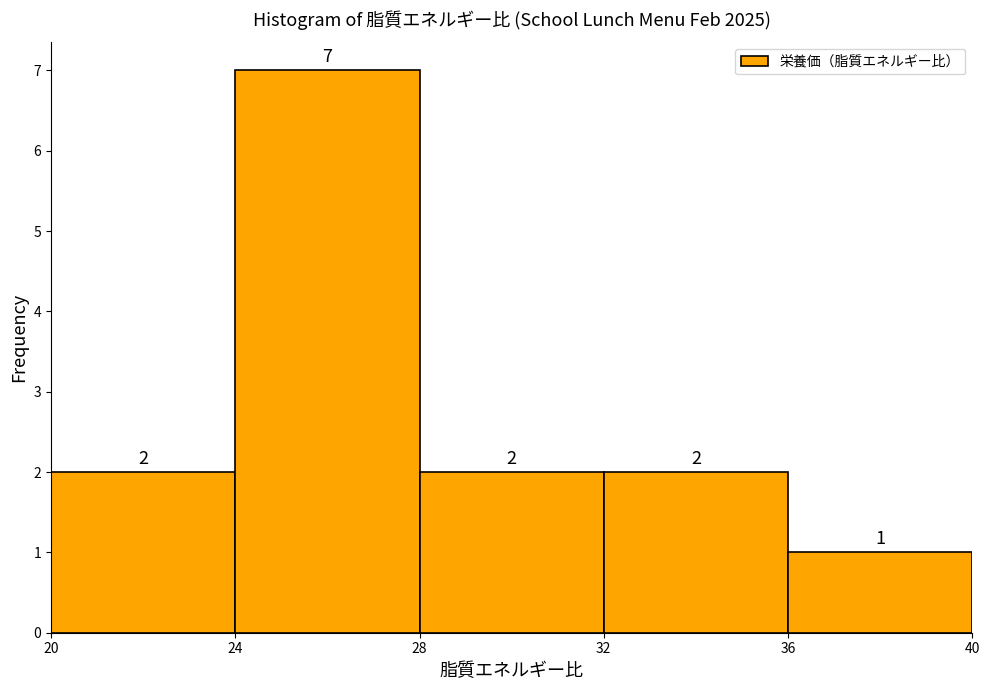

Reading left to right, transcribe this chart: for each bar, give the range it covers on the x-axis and its height.

20 to 24: 2
24 to 28: 7
28 to 32: 2
32 to 36: 2
36 to 40: 1